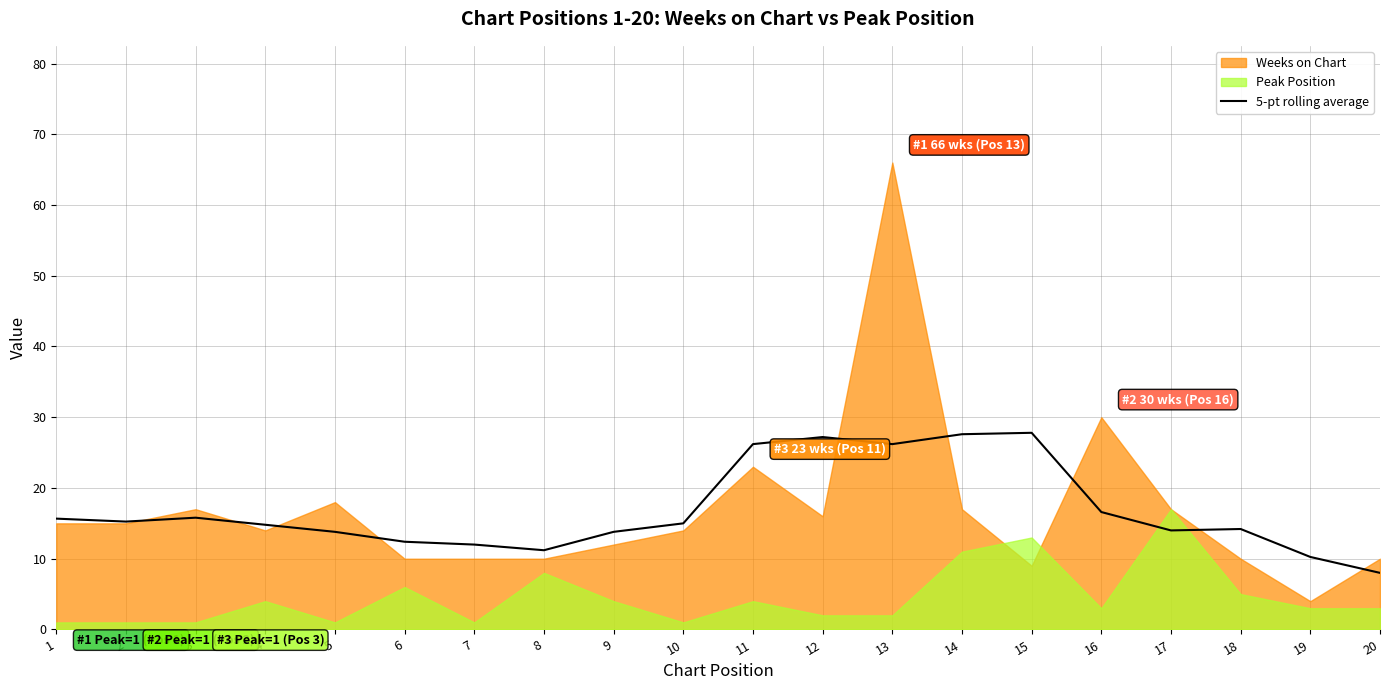

Where is the data nearest to the value 17?

16